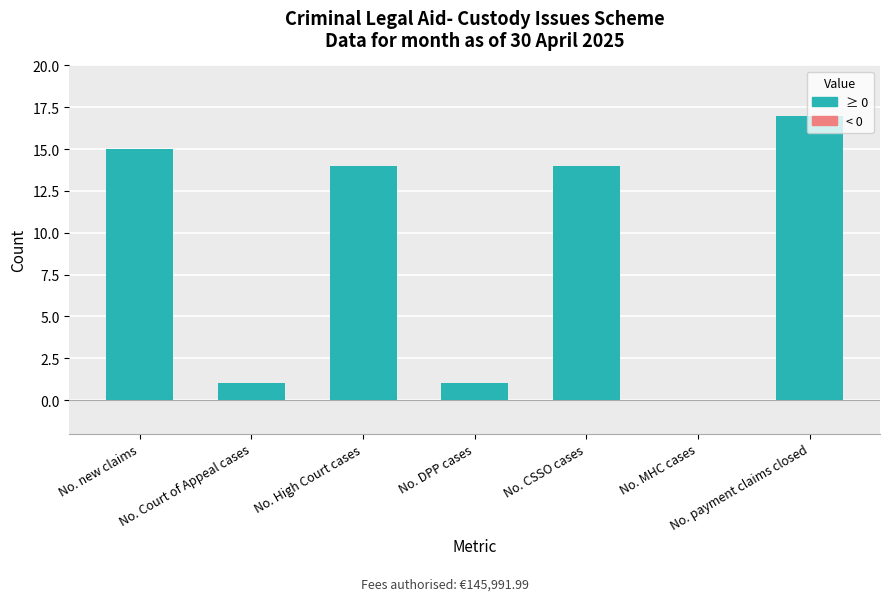

Is it true that the value at No. CSSO cases is 14?

True